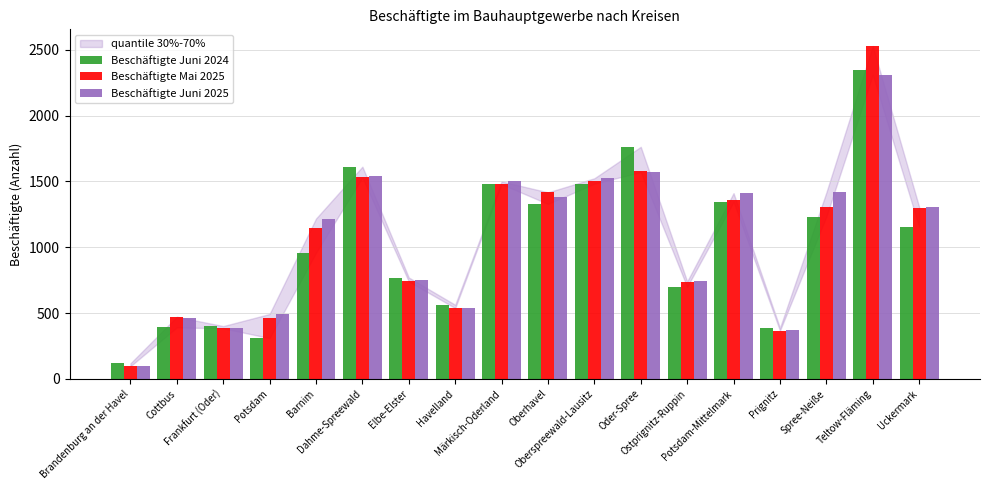

Rank the series by their maximum value, from highest to lowest.

Beschäftigte Mai 2025, Beschäftigte Juni 2024, Beschäftigte Juni 2025